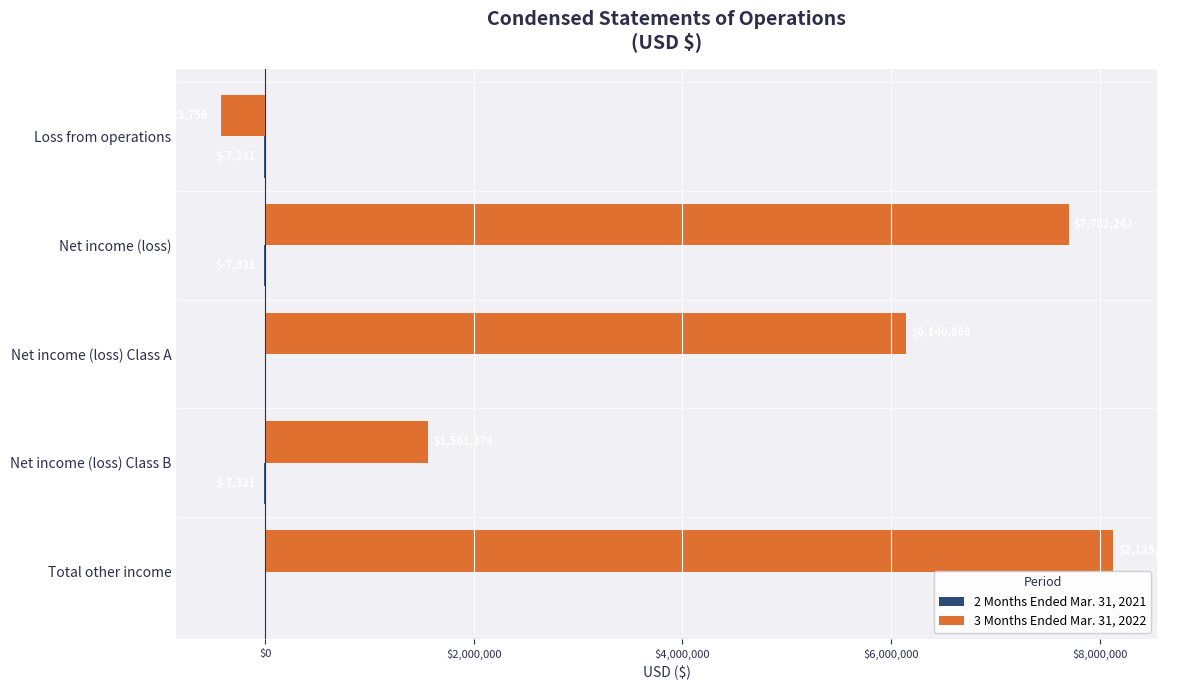

Between Loss from operations and Net income (loss) Class B, which series saw the biggest shift?

3 Months Ended Mar. 31, 2022